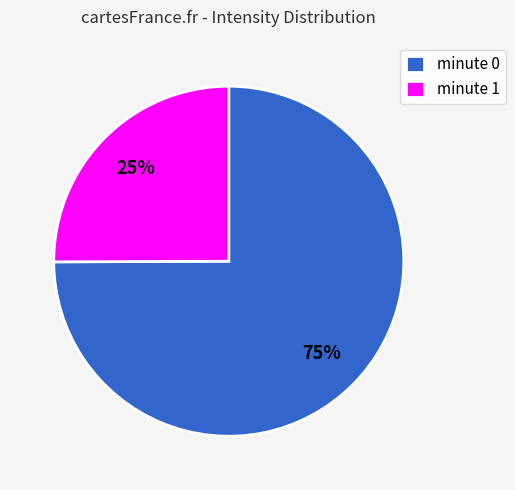

What is the smallest slice in the pie chart?

minute 1